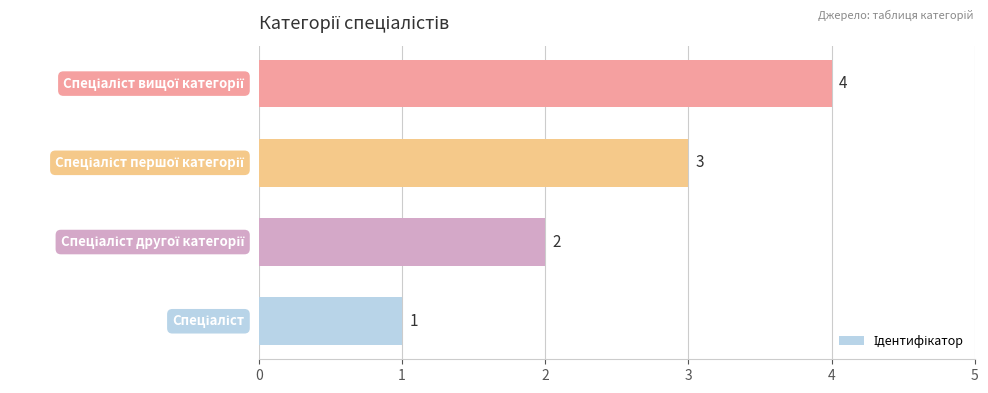

Does the chart contain stacked bars?

No